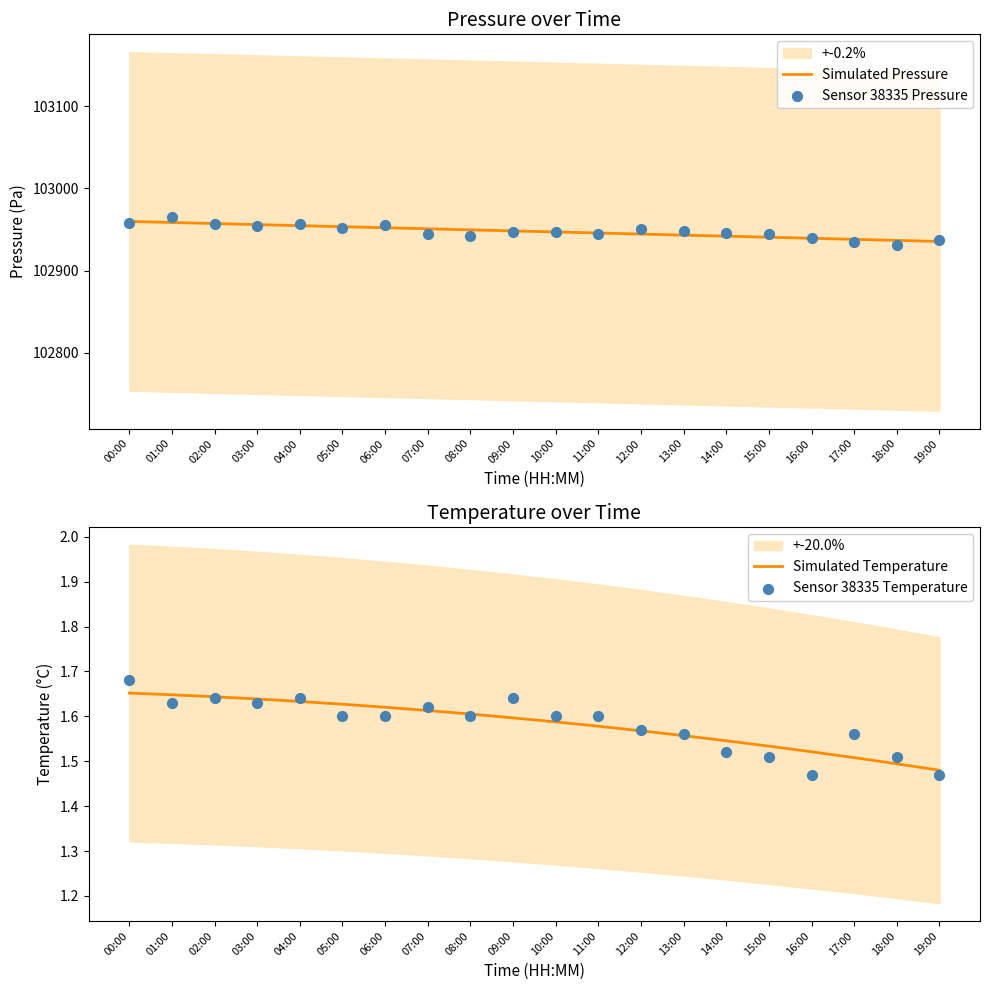

At how many categories does at least one series exceed 99314?

20